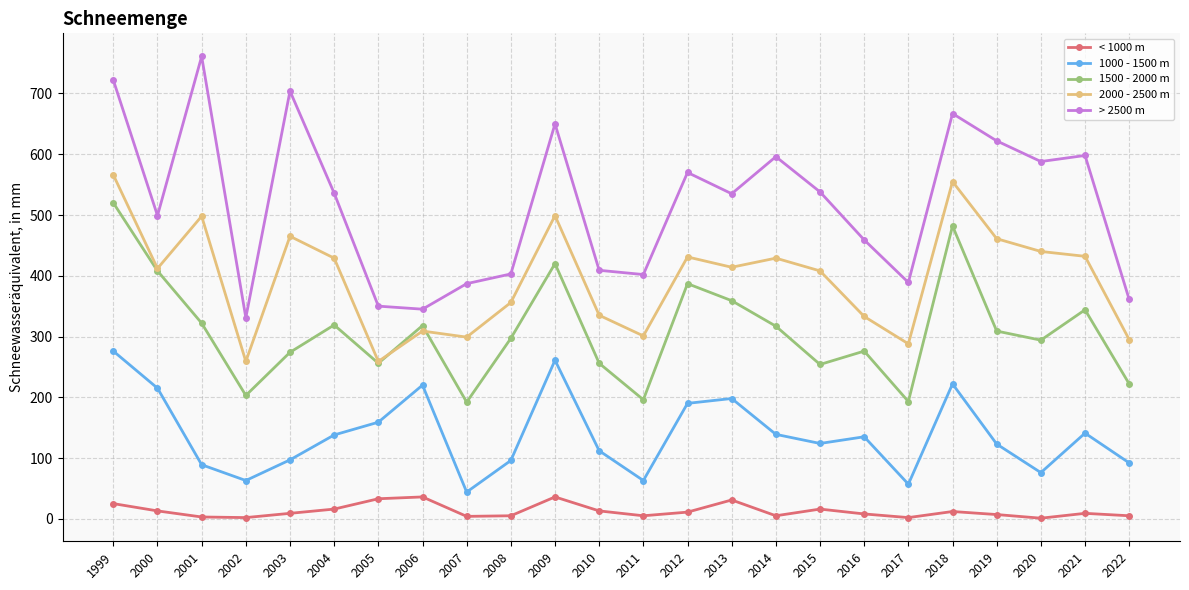

Which series has the widest spread of values?

> 2500 m